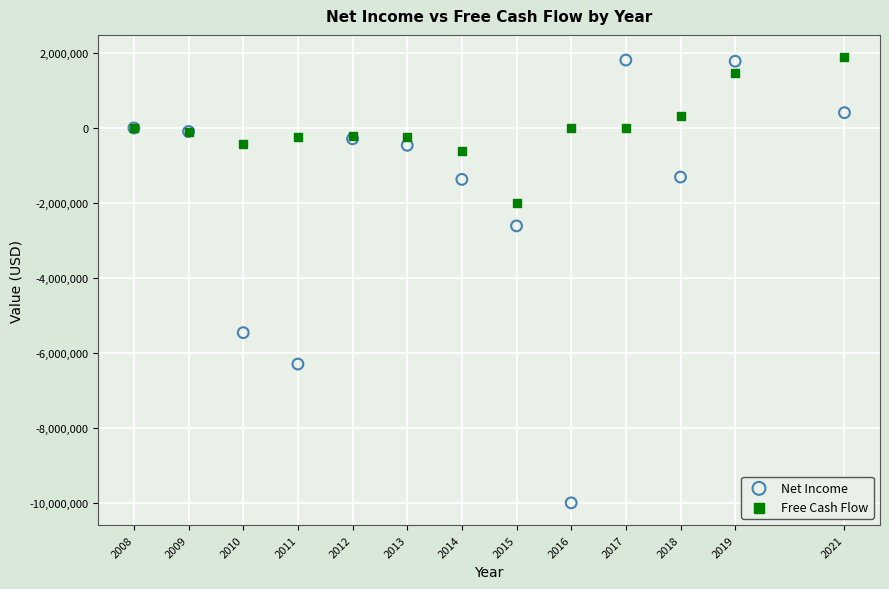

Which series has the largest Y range (max minus min)?

Net Income